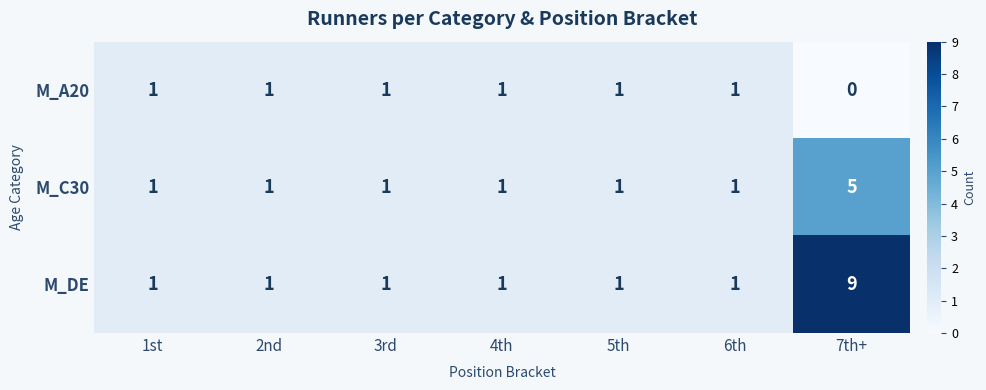

List the series in order of their overall mean, lowest first.

M_A20, M_C30, M_DE